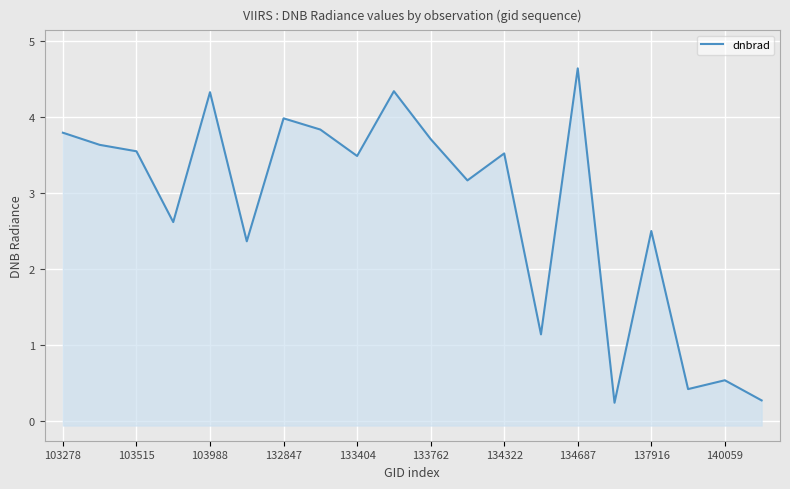

What is the change in value from 13 to 16?

+1.4